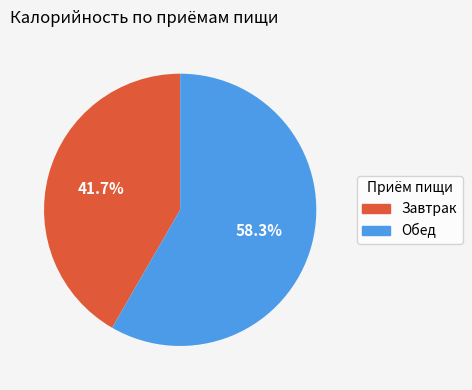

What portion of the pie excludes Обед?

41.7%